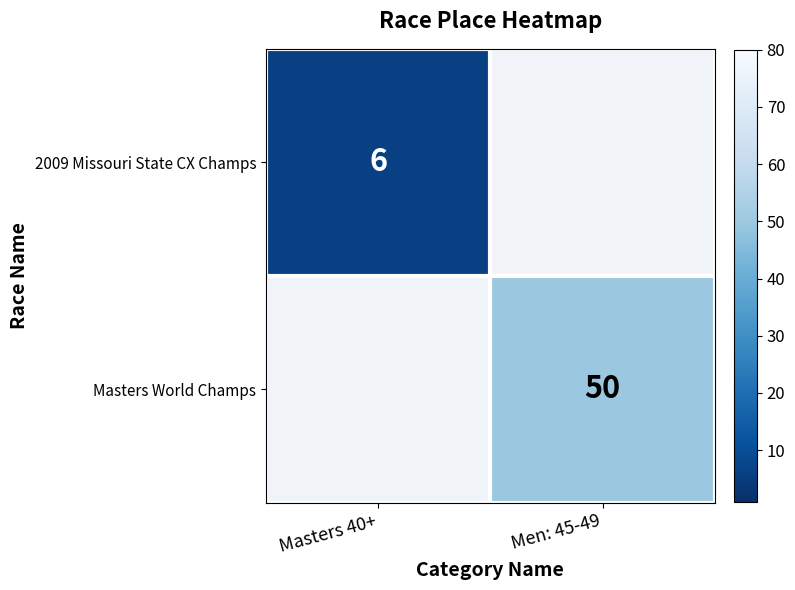

Count the number of data series in this chart.

2